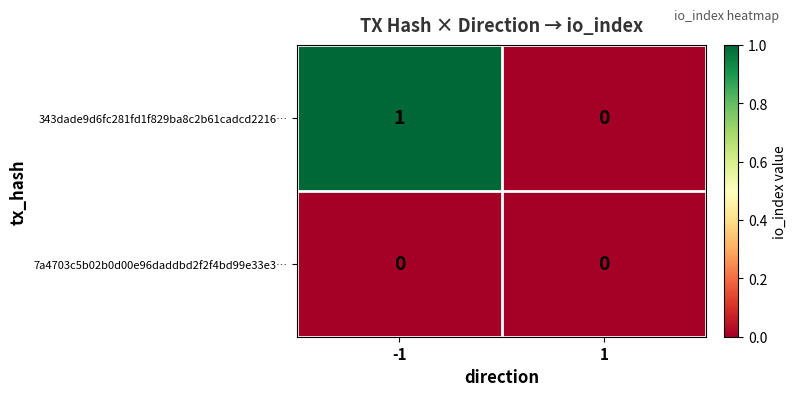

Rank the series by their average value, from highest to lowest.

343dade9d6fc281fd1f829ba8c2b61cadcd2216…, 7a4703c5b02b0d00e96daddbd2f2f4bd99e33e3…